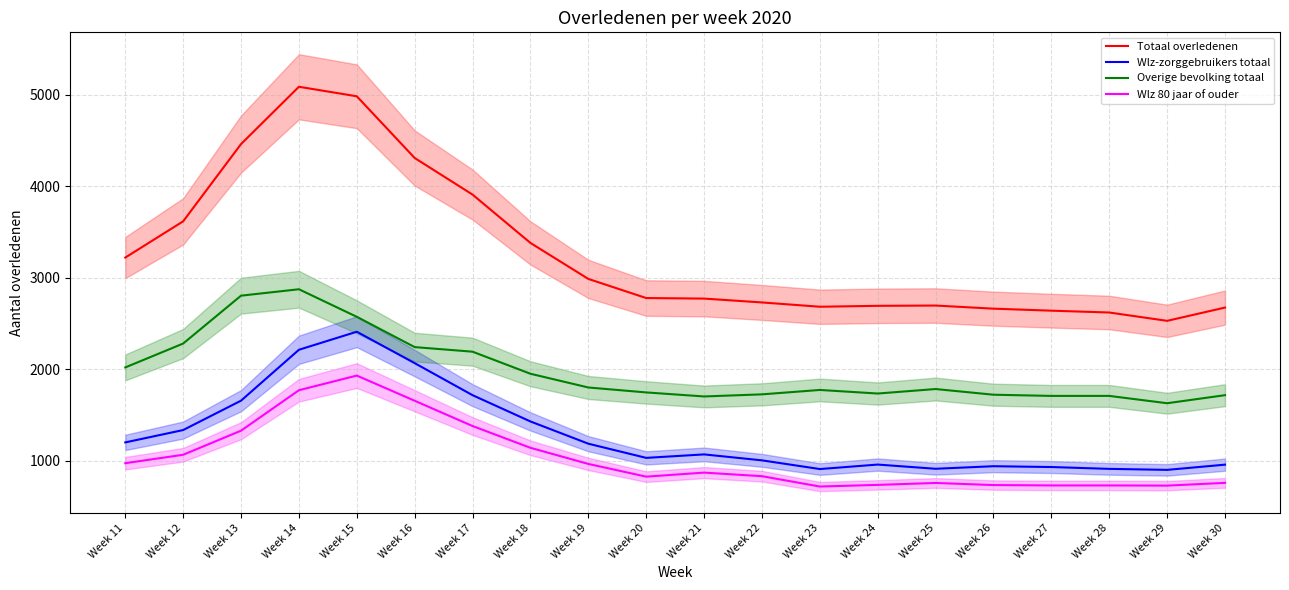

At Week 23, list the series in order from largest to smallest.

Totaal overledenen, Overige bevolking totaal, Wlz-zorggebruikers totaal, Wlz 80 jaar of ouder